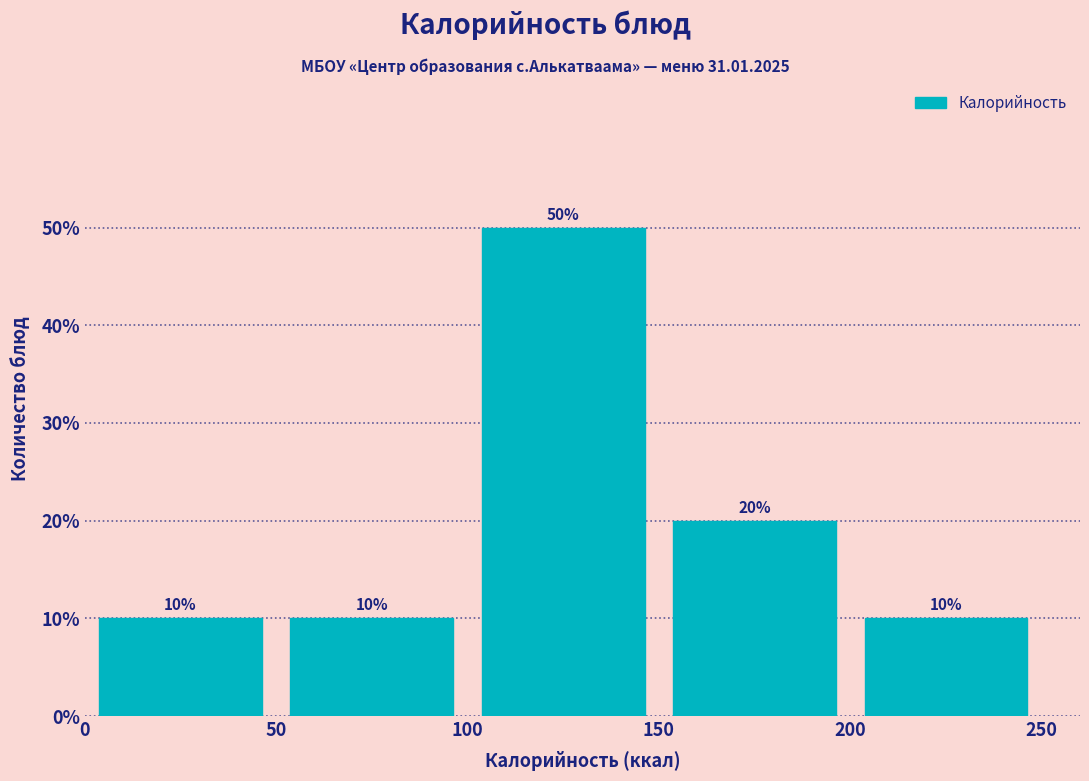

How tall is the bar that spans 150 to 200 on the x-axis?

20